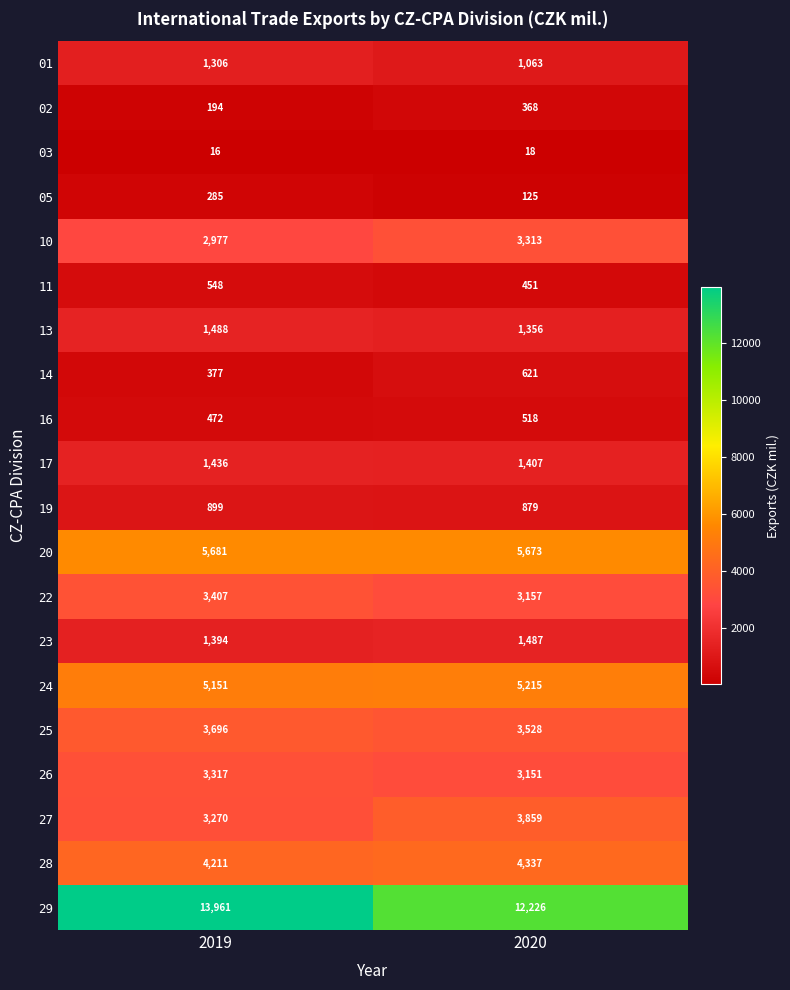

What value does the 28 series have at 2020?

4337